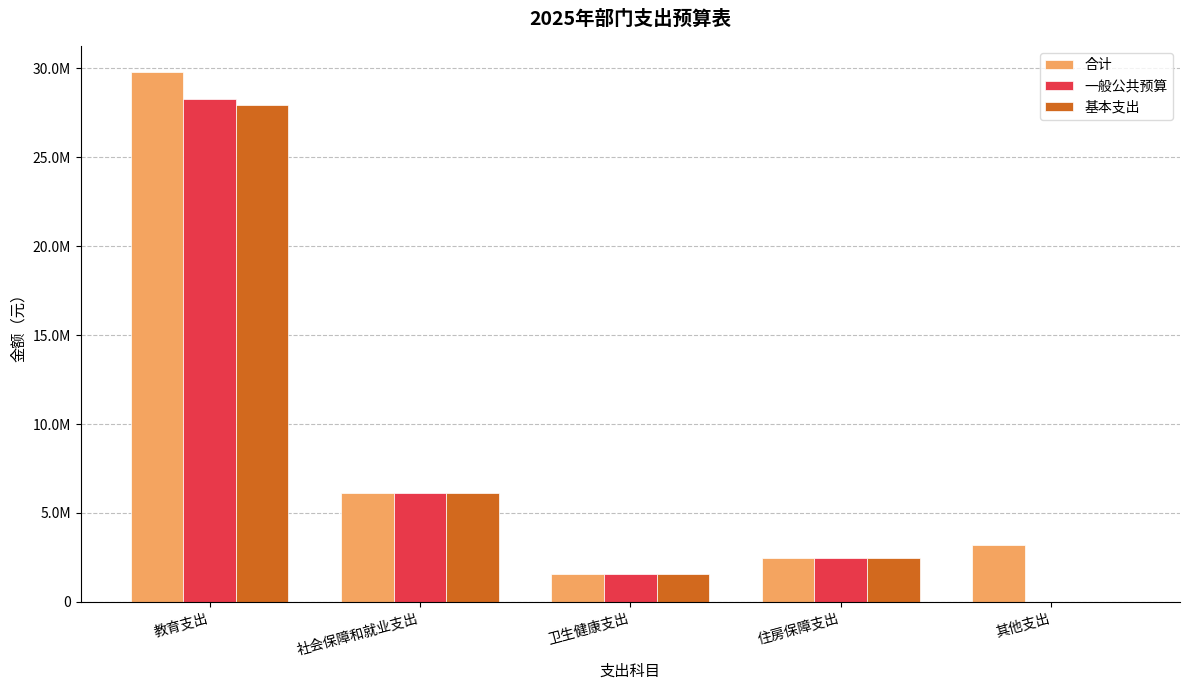

Which series has the largest range (max minus min)?

一般公共预算